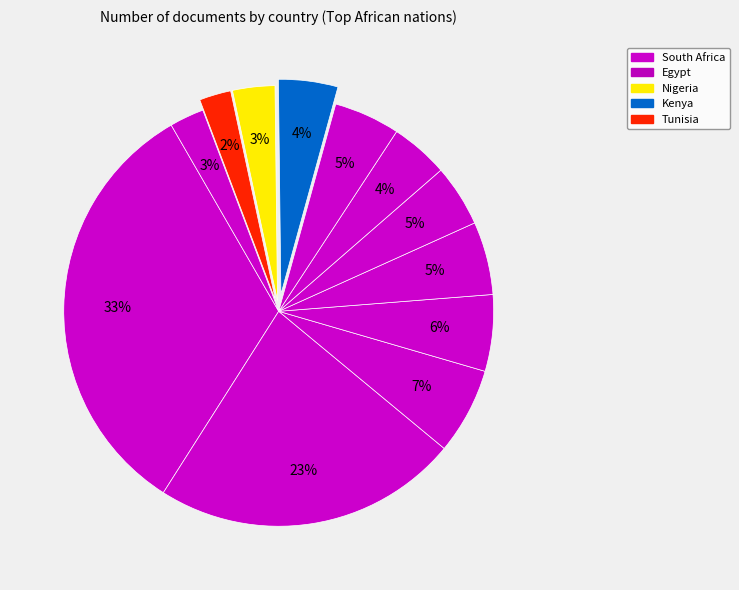

How many segments does this pie chart have?

12